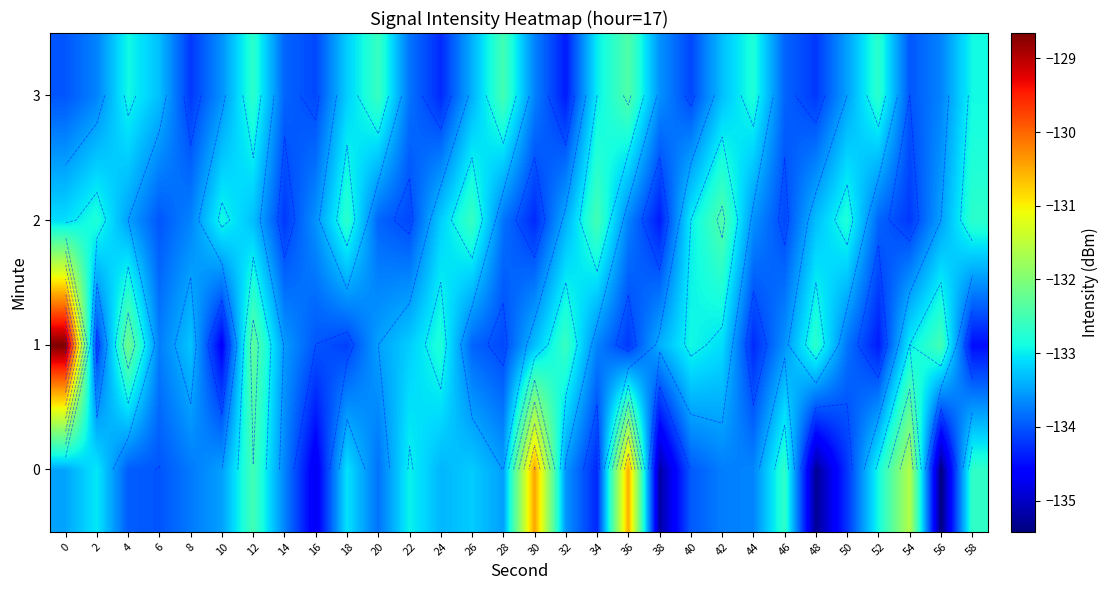

What is the lowest value of the row_3 series?

-134.4